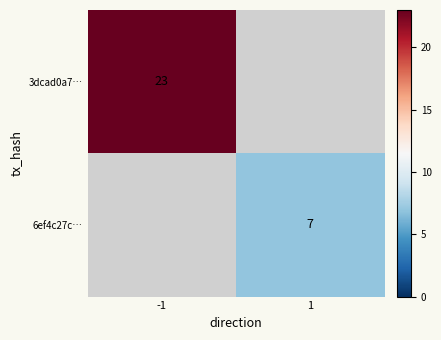

True or false: 3dcad0a7… has a value of 23 at -1.

True